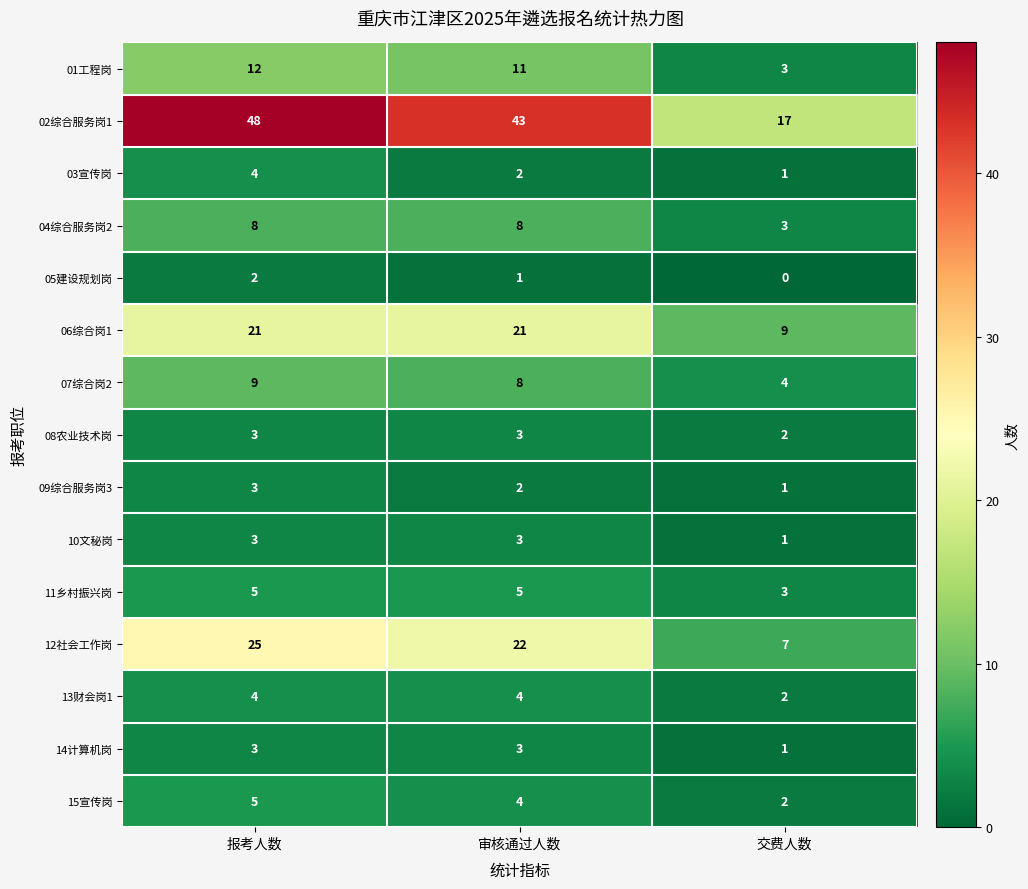

What is the highest value of the 13财会岗1 series?

4